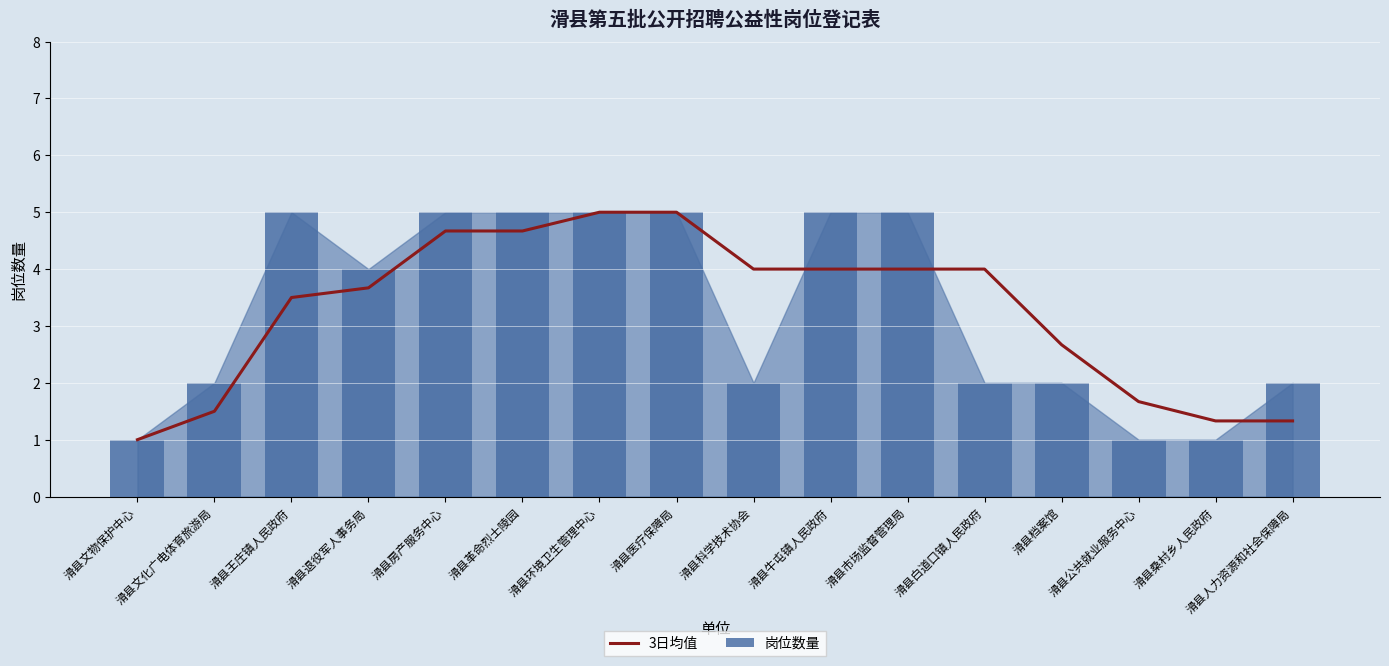

What is the label of the 9th bar from the left?

滑县科学技术协会